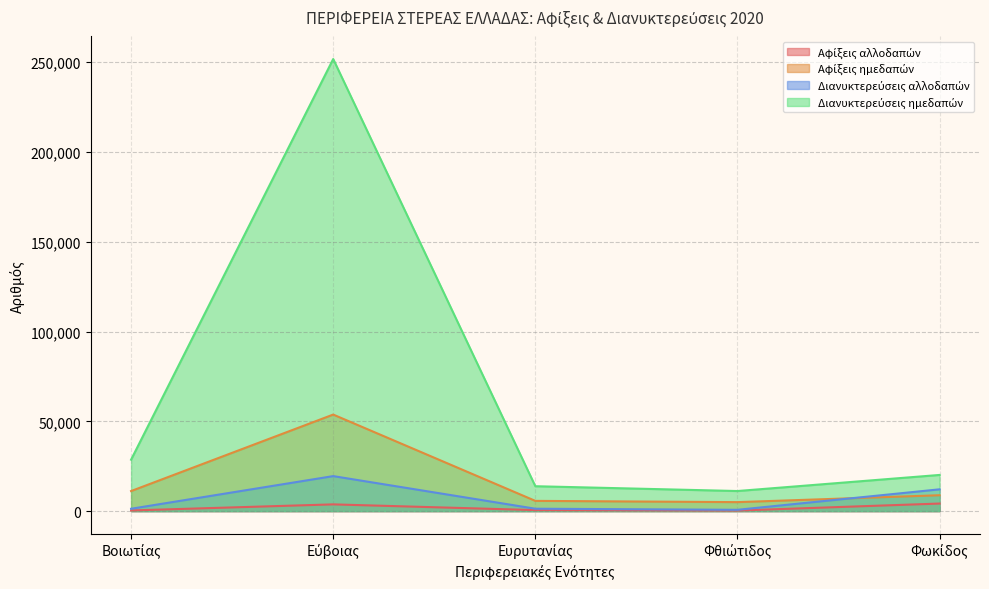

What is the minimum value for Αφίξεις ημεδαπών?

5005